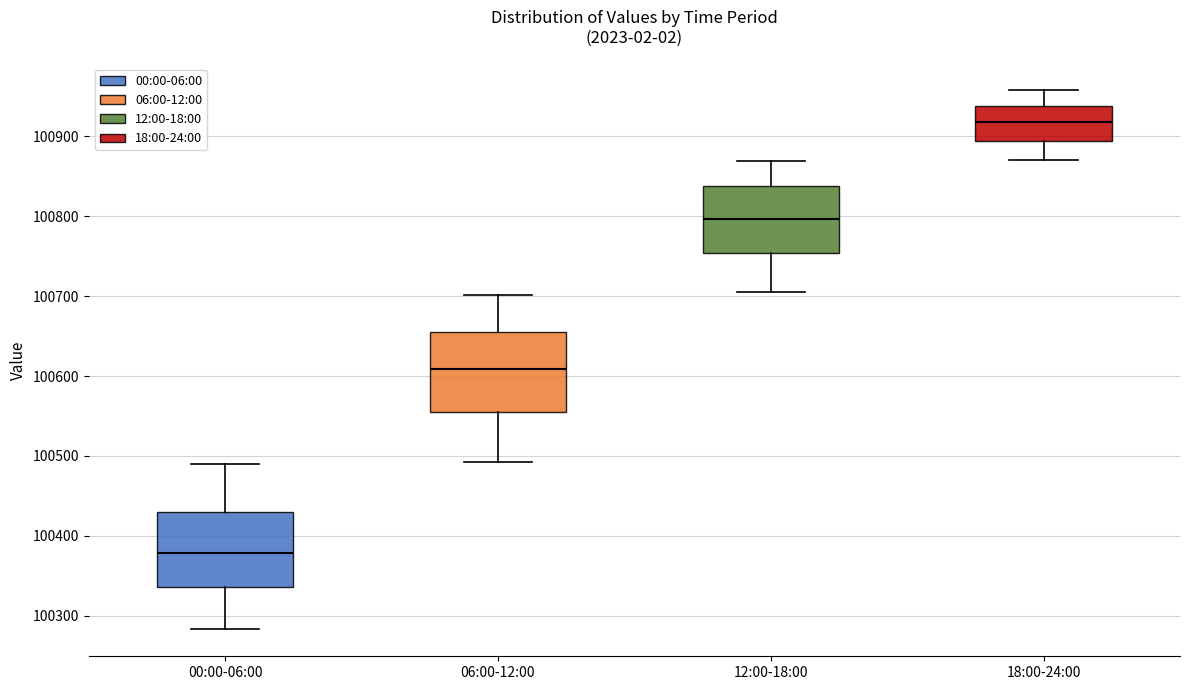

Reading left to right, transcribe this box plot: for each box, give where its median line is, the range the box spans, and where its two whiskers end, as read against the y-axis. The values are not printed on the chart, so give them approximately, as read against the axis.

00:00-06:00: median 100380, box 100340 to 100430, whiskers 100280 to 100490
06:00-12:00: median 100610, box 100550 to 100650, whiskers 100490 to 100700
12:00-18:00: median 100800, box 100750 to 100840, whiskers 100710 to 100870
18:00-24:00: median 100920, box 100890 to 100940, whiskers 100870 to 100960